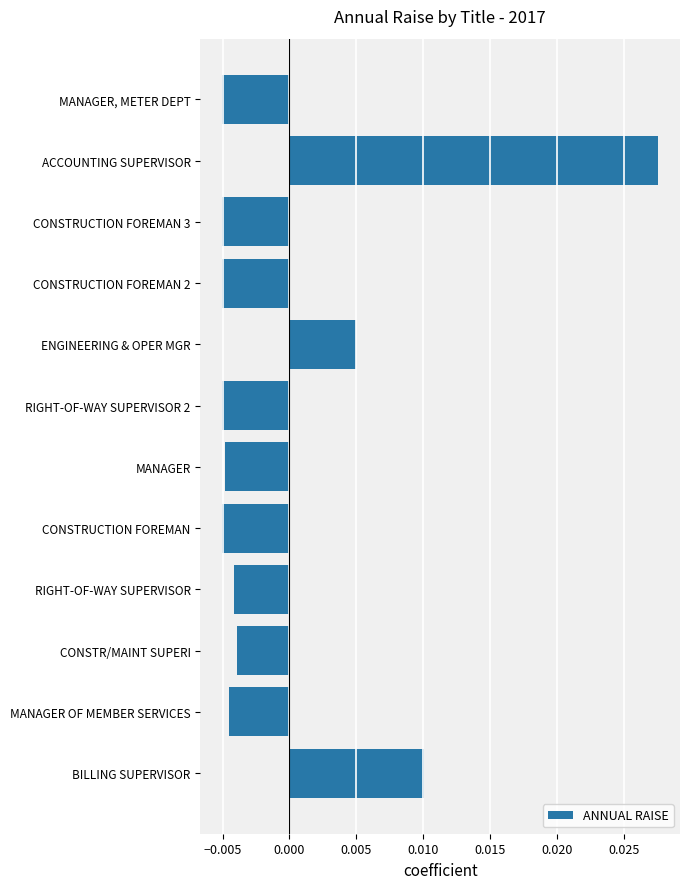

How many series are shown in this chart?

1